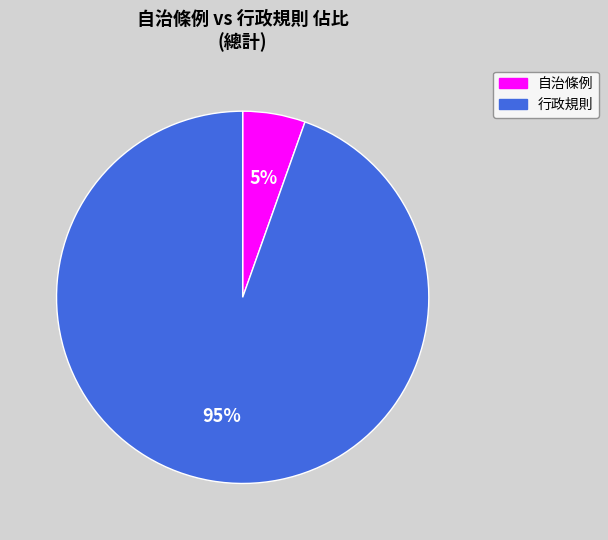

Rank the categories by value from lowest to highest.

自治條例, 行政規則